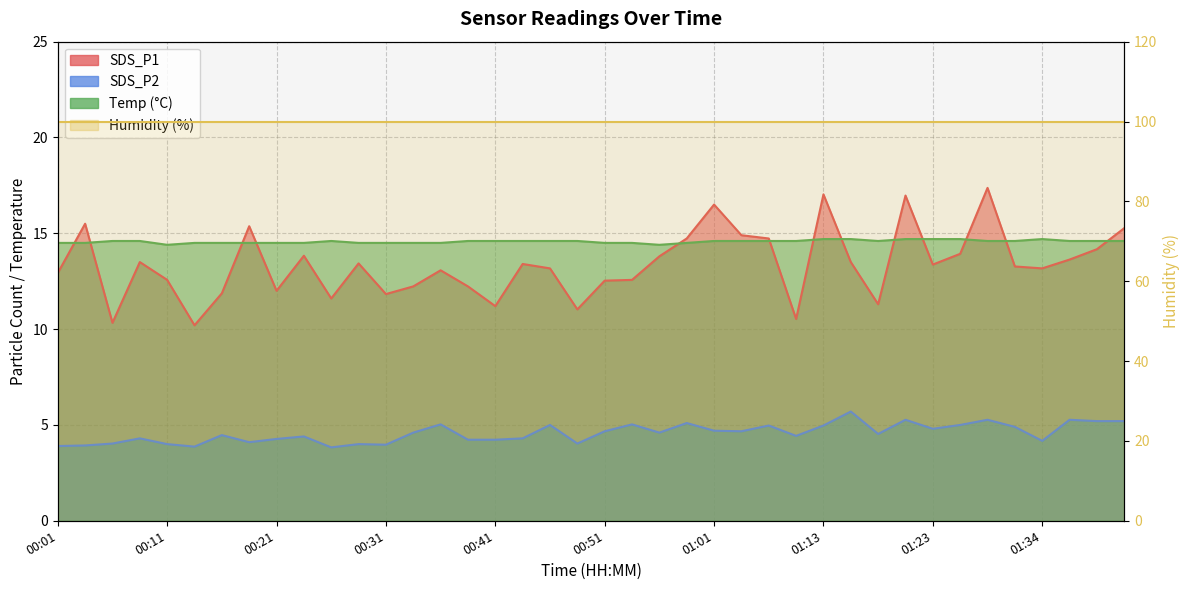

Reading right to left, extract all data points from this chart.

SDS_P1: 15.3	14.2	13.6	13.2	13.3	17.4	13.9	13.4	17.0	11.3	13.5	17.0	10.5	14.7	14.9	16.5	14.7	13.8	12.6	12.5	11.0	13.2	13.4	11.2	12.2	13.1	12.2	11.8	13.4	11.6	13.8	12.0	15.4	11.9	10.2	12.6	13.5	10.3	15.5	12.9
SDS_P2: 5.2	5.2	5.3	4.2	4.9	5.3	5.0	4.8	5.3	4.5	5.7	5.0	4.4	5.0	4.7	4.7	5.1	4.6	5.0	4.7	4.0	5.0	4.3	4.2	4.2	5.0	4.6	4.0	4.0	3.8	4.4	4.3	4.1	4.5	3.9	4.0	4.3	4.0	3.9	3.9
Temp: 14.6	14.6	14.6	14.7	14.6	14.6	14.7	14.7	14.7	14.6	14.7	14.7	14.6	14.6	14.6	14.6	14.5	14.4	14.5	14.5	14.6	14.6	14.6	14.6	14.6	14.5	14.5	14.5	14.5	14.6	14.5	14.5	14.5	14.5	14.5	14.4	14.6	14.6	14.5	14.5